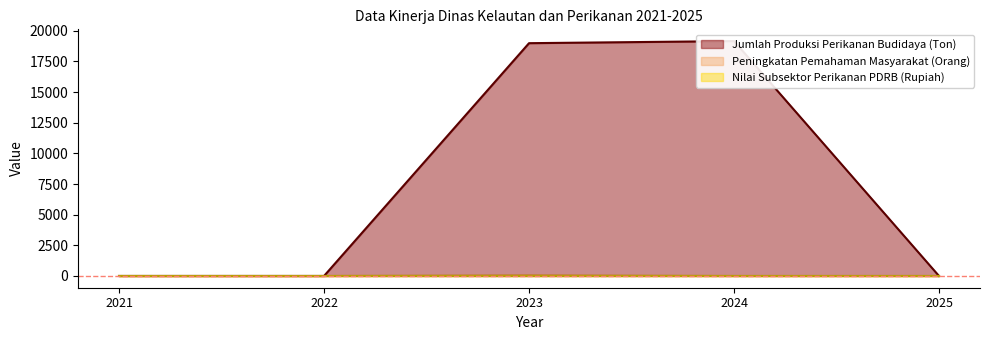

At which category does Jumlah Produksi Perikanan Budidaya (Ton) reach its first local peak?

2024